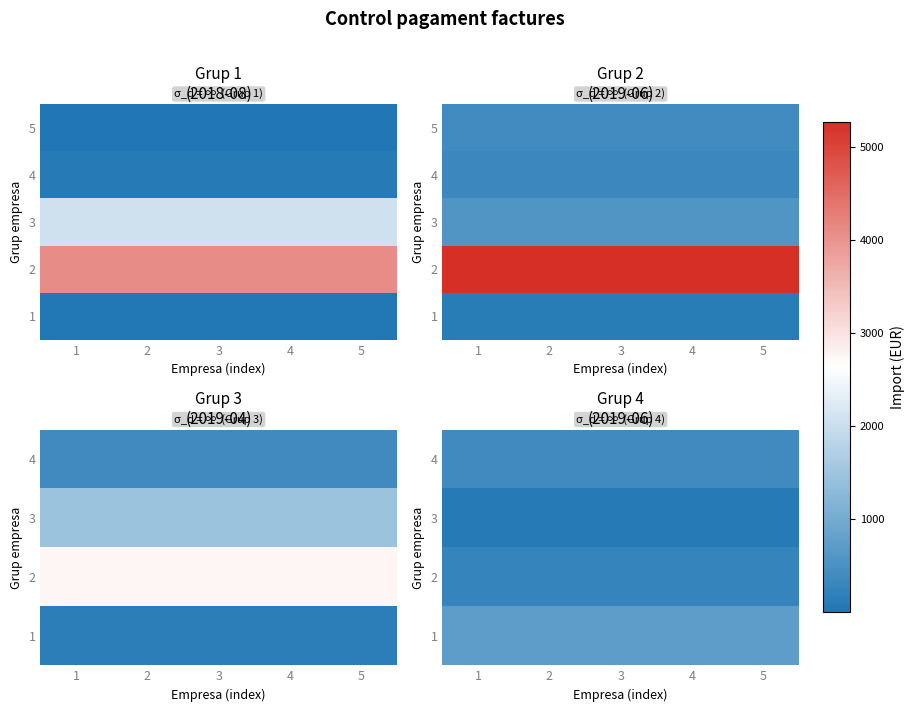

What is the sum of all row_3 values?

1953.3